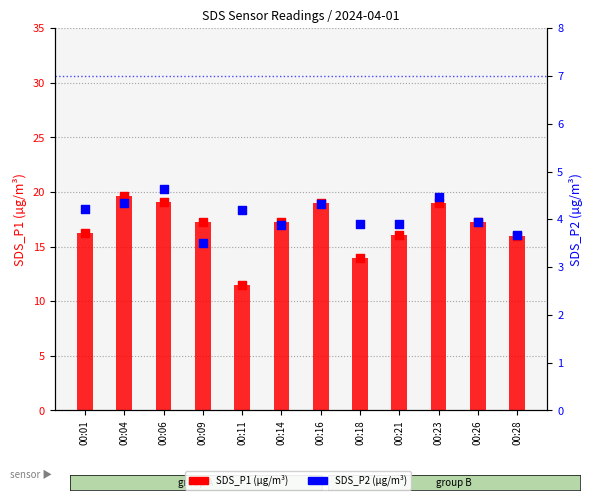

Which series has the widest spread of Y values?

SDS_P1